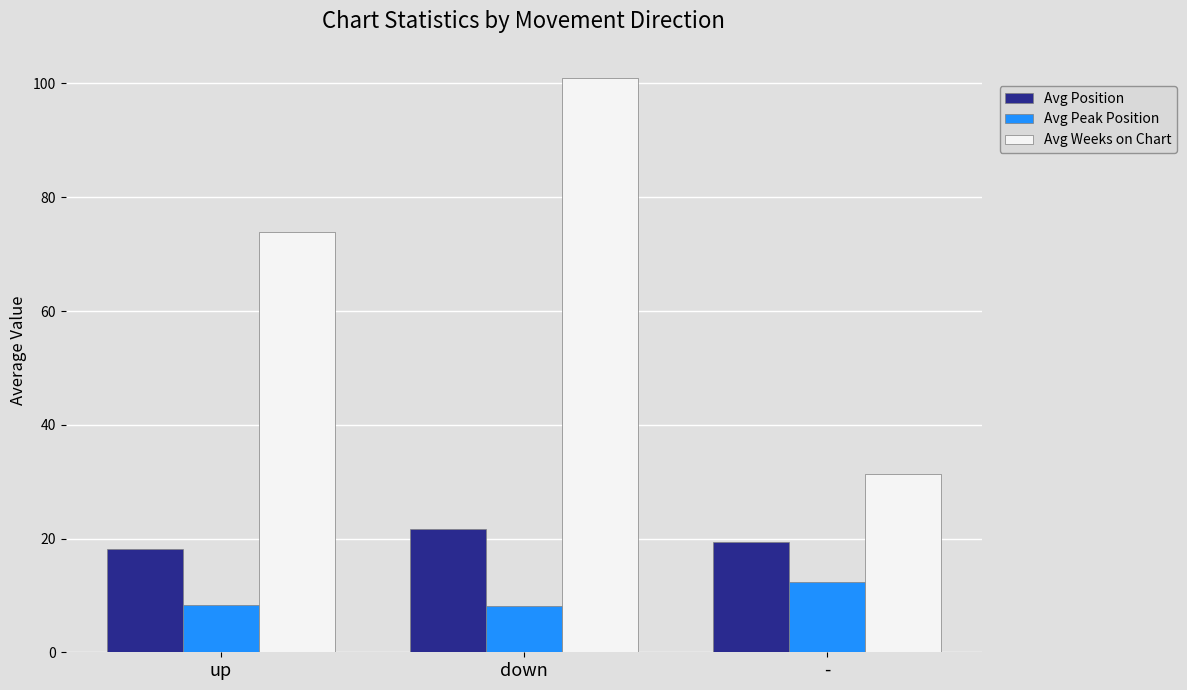

What are all the series names shown in the legend?

Avg Position, Avg Peak Position, Avg Weeks on Chart